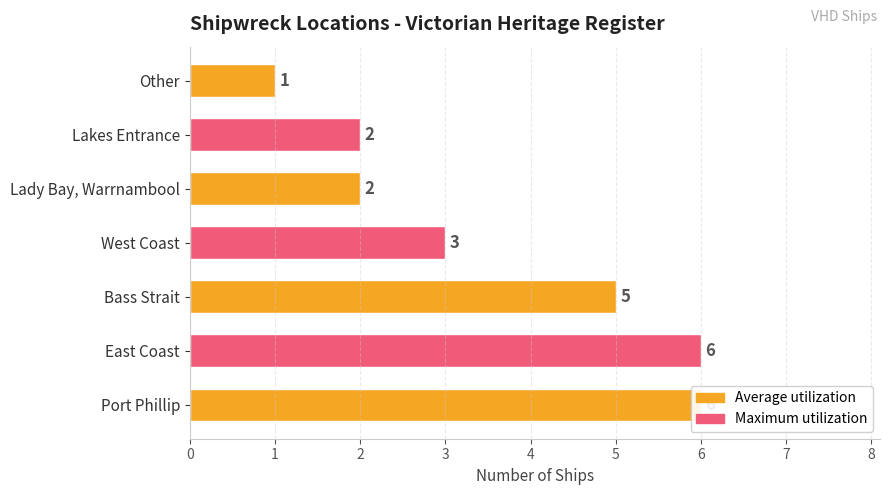

Count the number of data series in this chart.

1